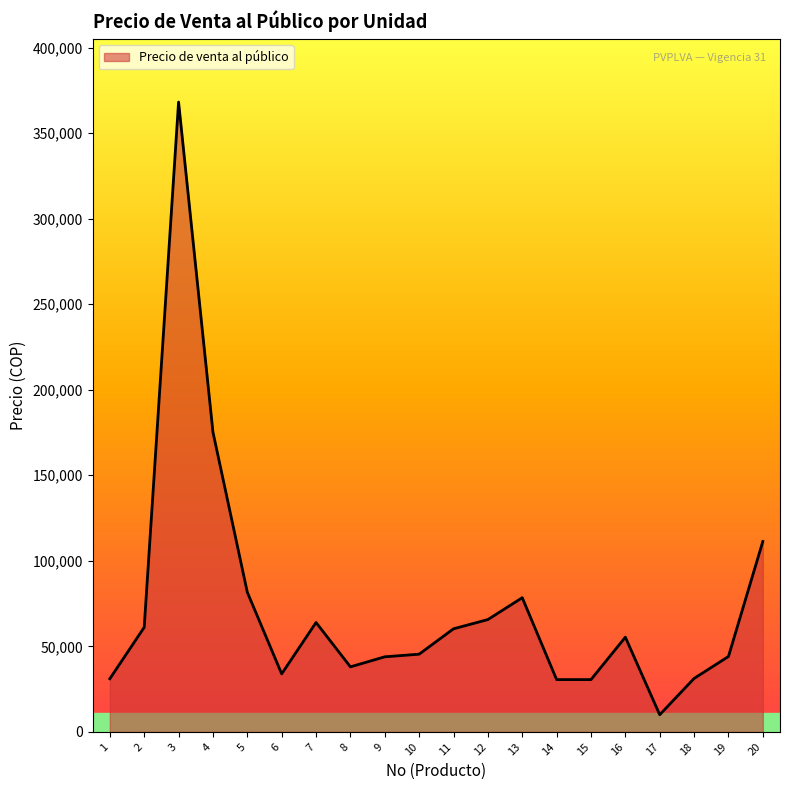

True or false: the data has more than 2 interior local peaks.

True